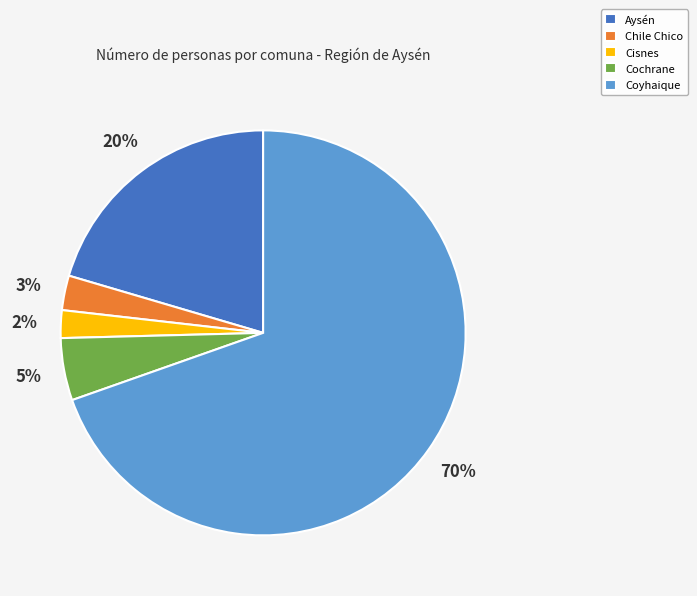

Do Aysén and Cisnes together represent more than half of the pie?

No